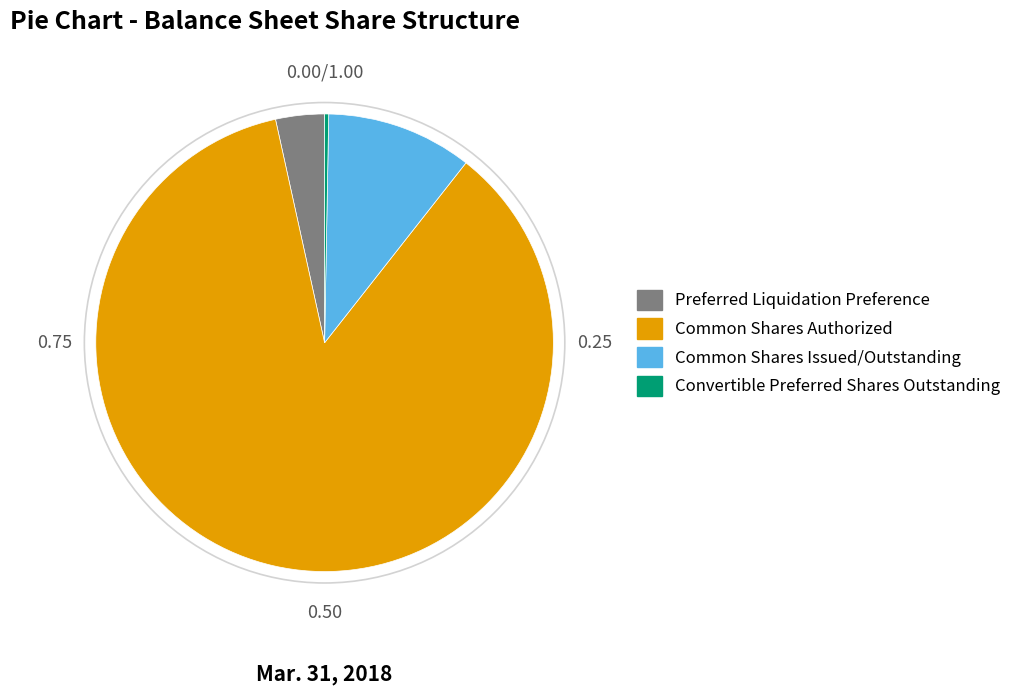

Is the sum of Convertible Preferred Shares Outstanding and Common Shares Authorized greater than half?

Yes